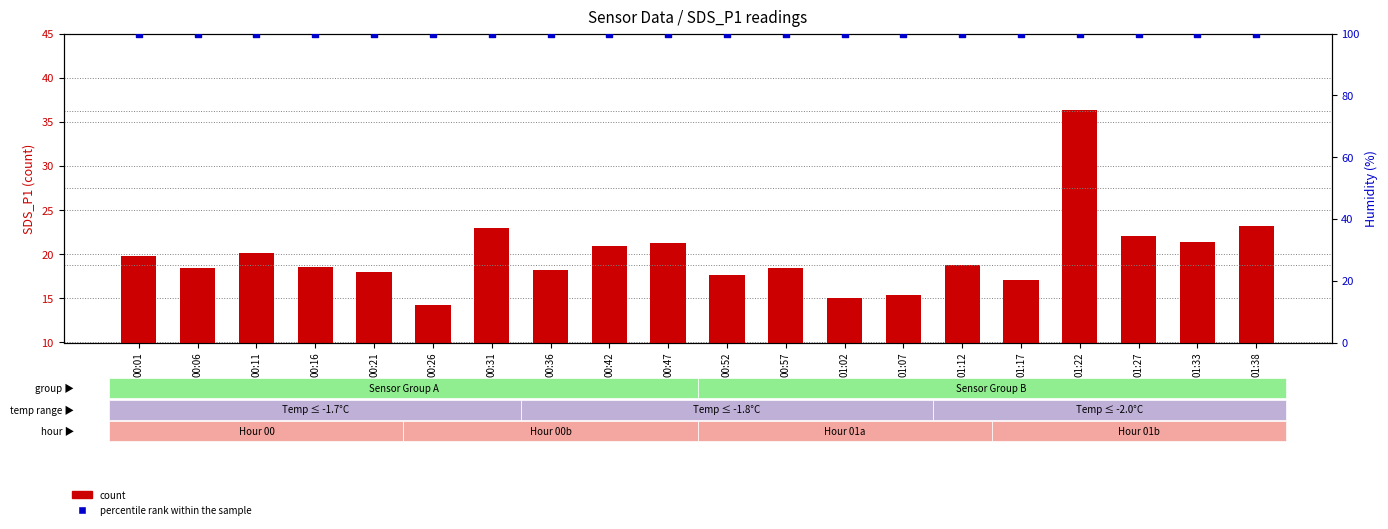

At how many categories does at least one series exceed 25?

20